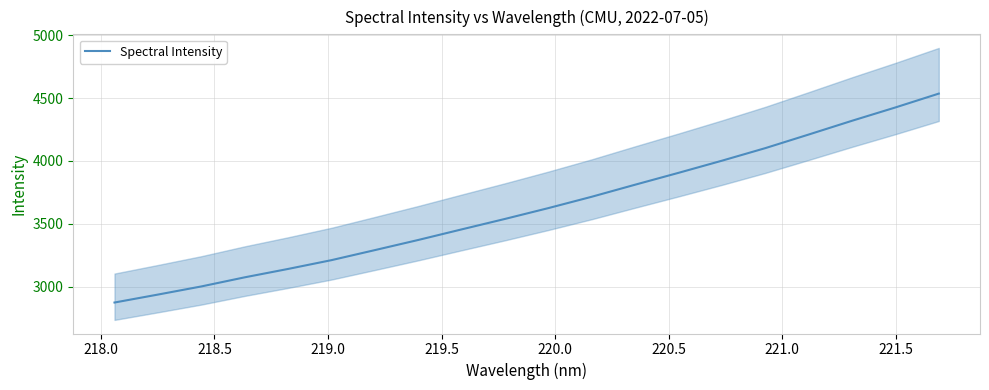

The chart shows a value of 5352.7 at 218.5. True or false?

False